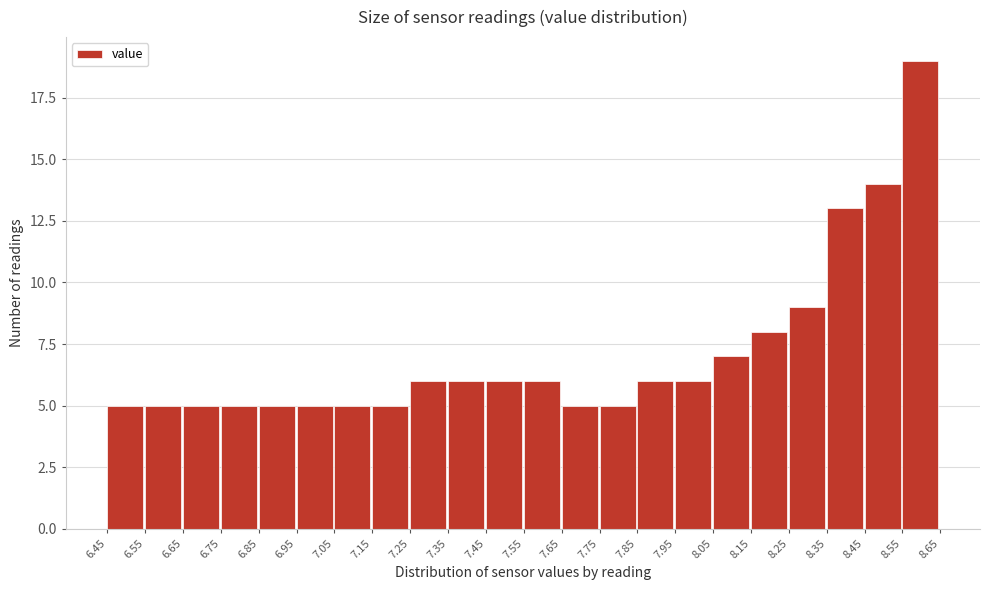

Reading left to right, transcribe this chart: for each bar, give the range it covers on the x-axis and its height. The values are not printed on the chart, so give them approximately, as read against the axis.

6.45 to 6.55: 5
6.55 to 6.65: 5
6.65 to 6.75: 5
6.75 to 6.85: 5
6.85 to 6.95: 5
6.95 to 7.05: 5
7.05 to 7.15: 5
7.15 to 7.25: 5
7.25 to 7.35: 6
7.35 to 7.45: 6
7.45 to 7.55: 6
7.55 to 7.65: 6
7.65 to 7.75: 5
7.75 to 7.85: 5
7.85 to 7.95: 6
7.95 to 8.05: 6
8.05 to 8.15: 7
8.15 to 8.25: 8
8.25 to 8.35: 9
8.35 to 8.45: 13
8.45 to 8.55: 14
8.55 to 8.65: 19